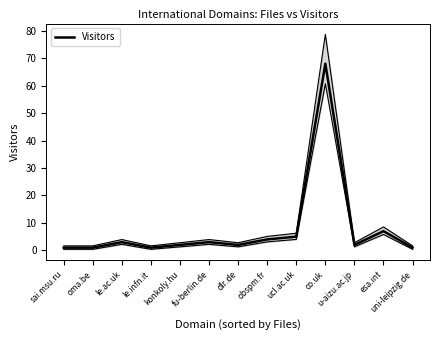

What is the change in value from oma.be to fu-berlin.de?

+2